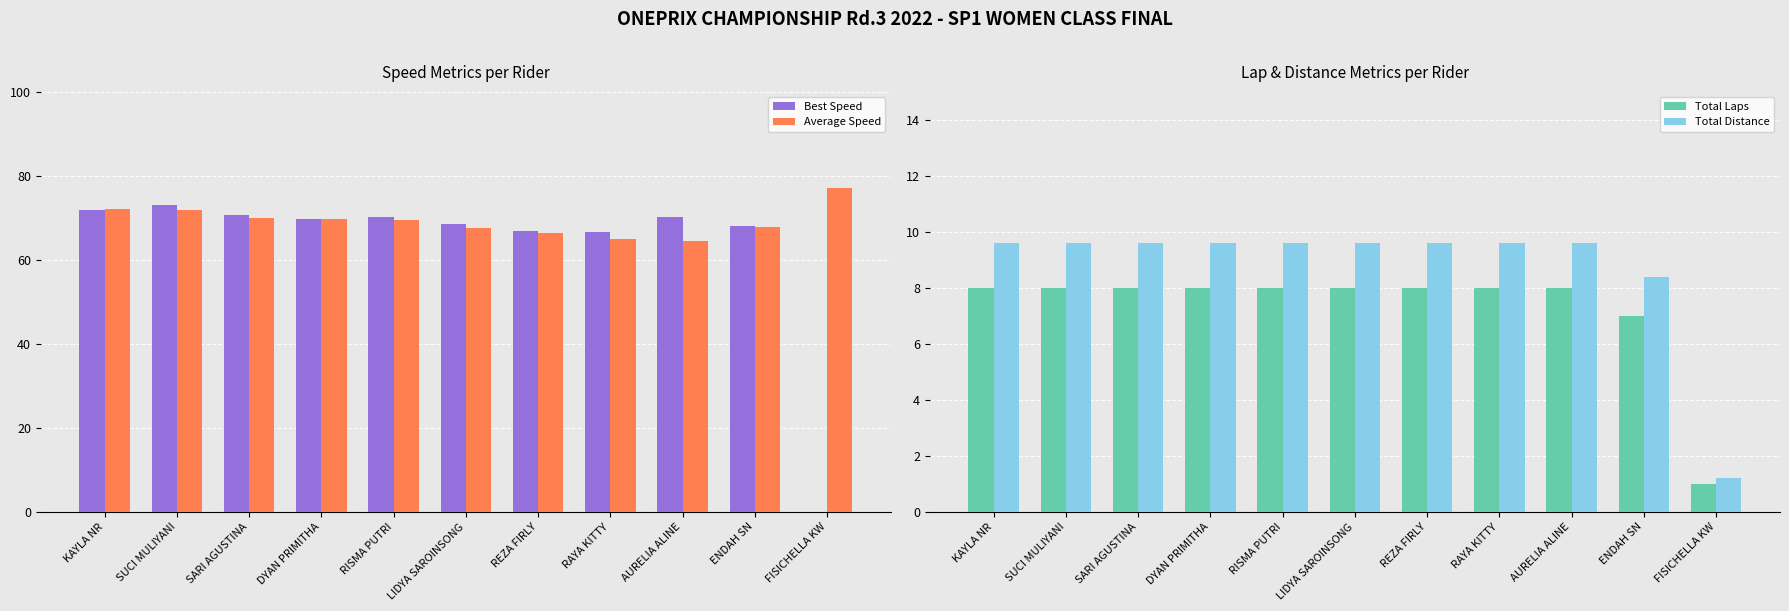

At which category is the sum across all series the highest?

SUCI MULIYANI